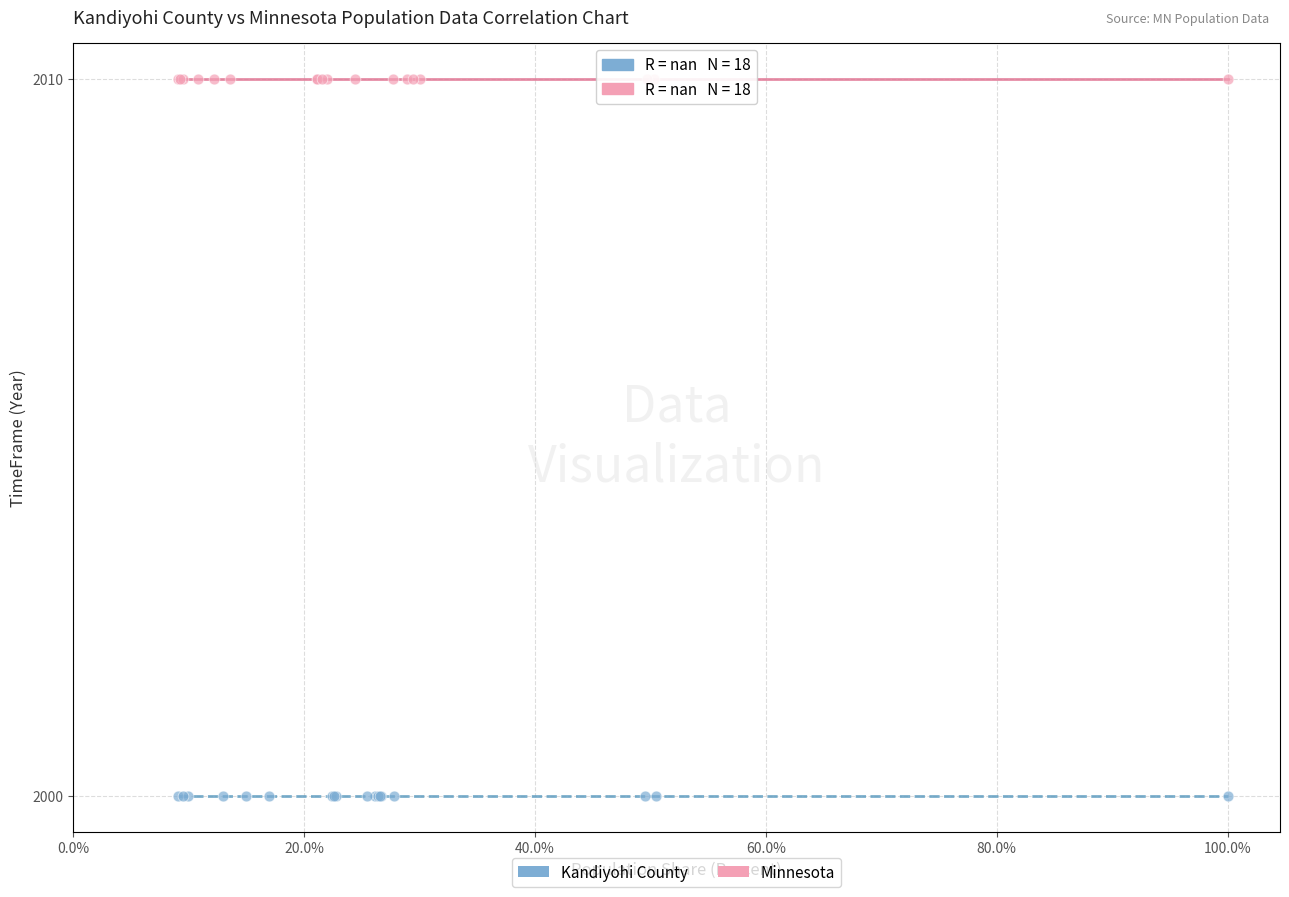

Which series contains the highest Y value?

Minnesota